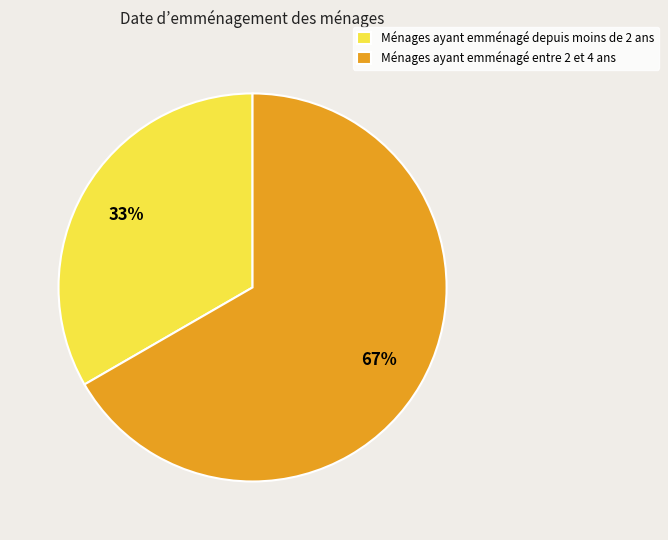

Which category accounts for the majority?

Ménages ayant emménagé entre 2 et 4 ans